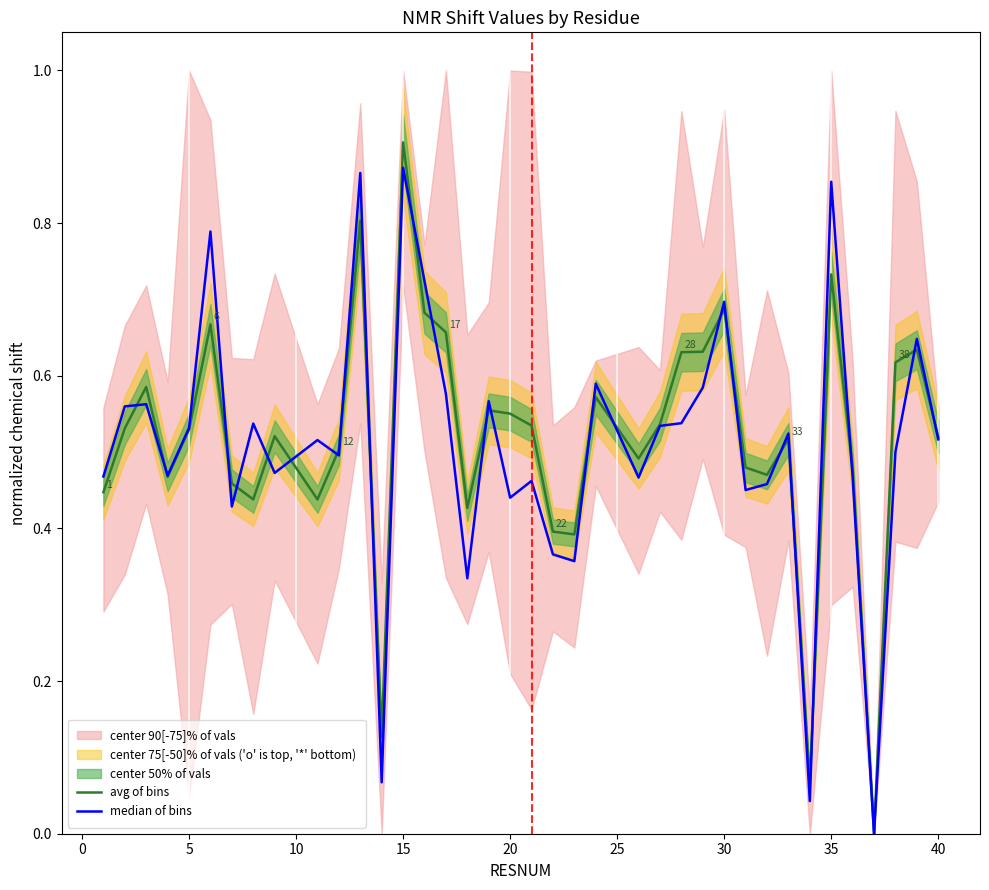

At which label does avg of bins reach its peak?

15